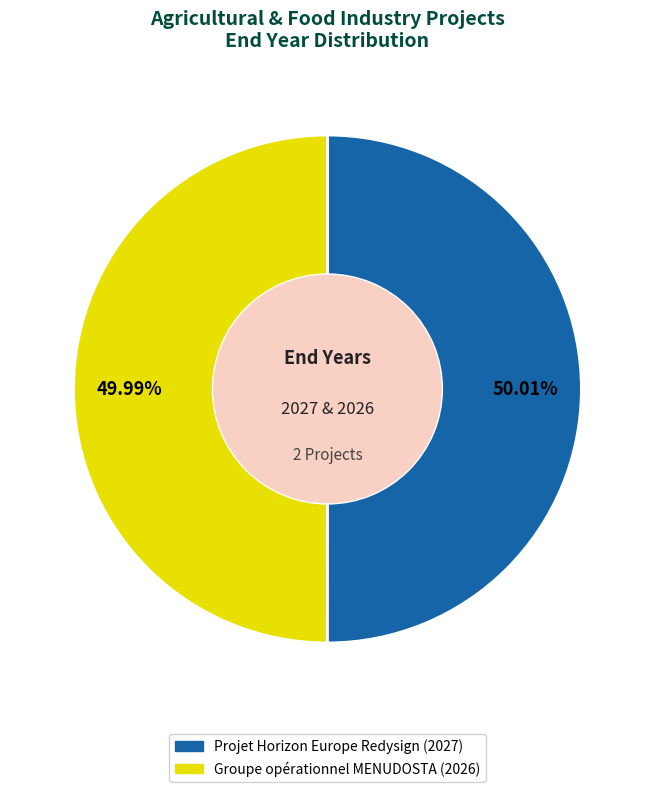

The Groupe opérationnel MENUDOSTA slice represents 50% of the pie. True or false?

True